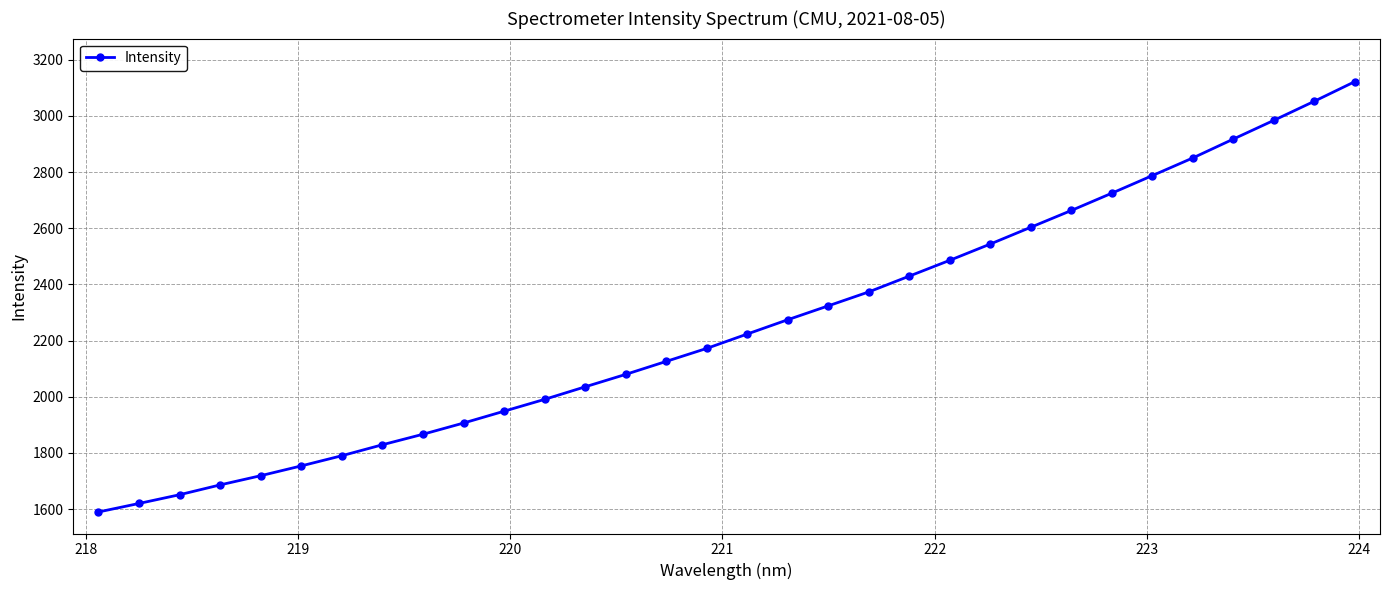

True or false: there are more than 2 points higher than both neighbors.

False